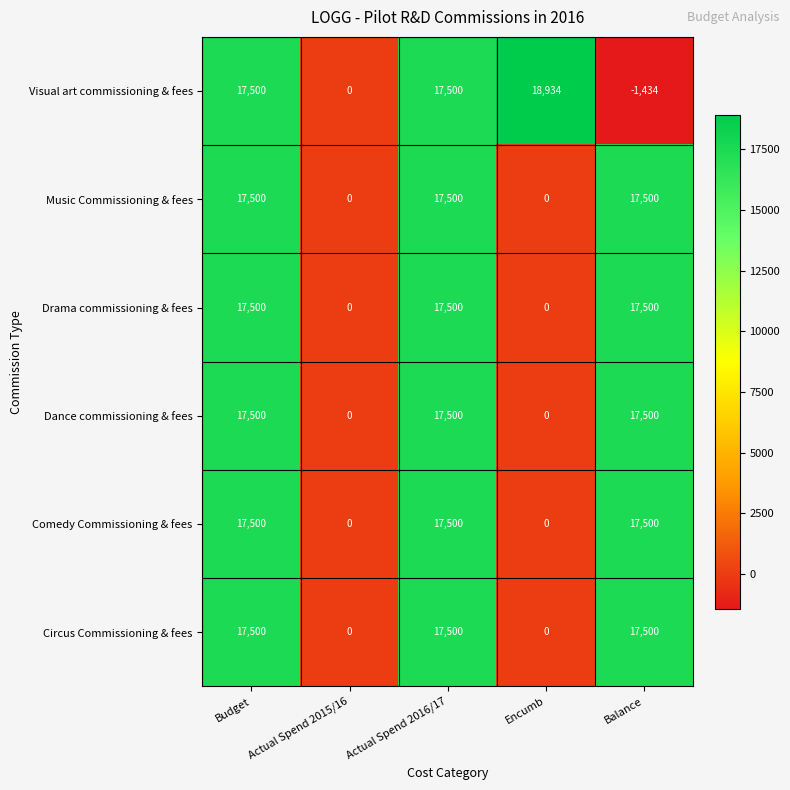

Reading right to left, extract all data points from this chart.

Visual art commissioning & fees: -1434	18934	17500	0	17500
Music Commissioning & fees: 17500	0	17500	0	17500
Drama commissioning & fees: 17500	0	17500	0	17500
Dance commissioning & fees: 17500	0	17500	0	17500
Comedy Commissioning & fees: 17500	0	17500	0	17500
Circus Commissioning & fees: 17500	0	17500	0	17500